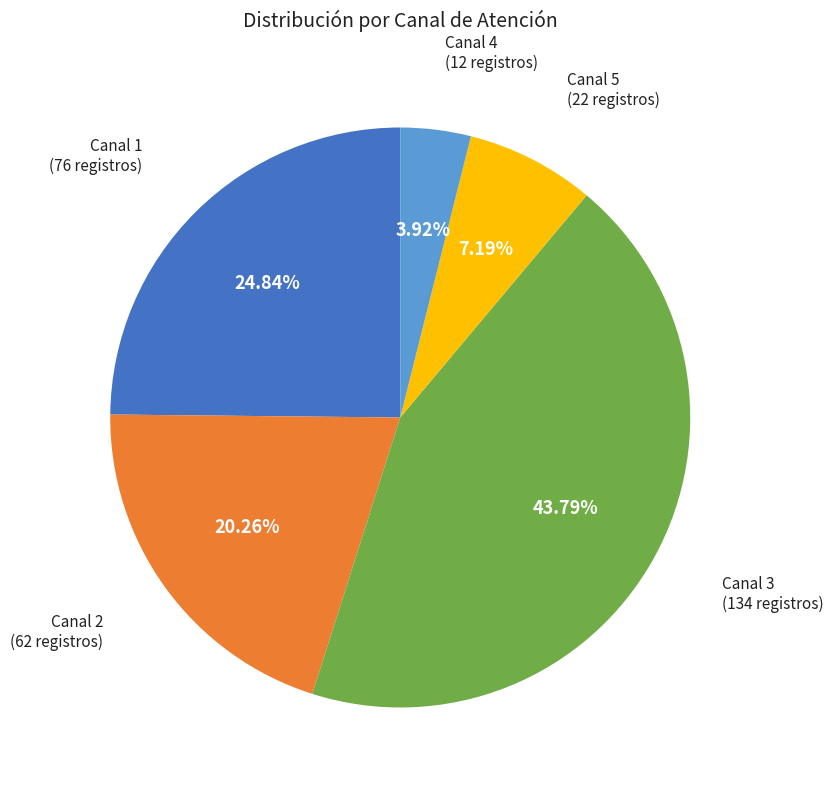

Between Canal 3 and Canal 1, which is larger?

Canal 3